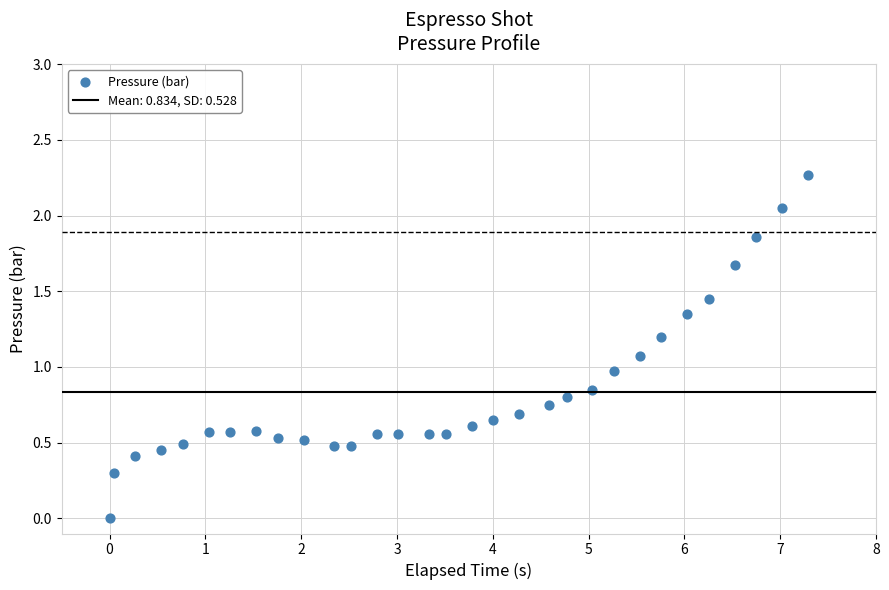

What is the range of X values (max minus min)?

7.3